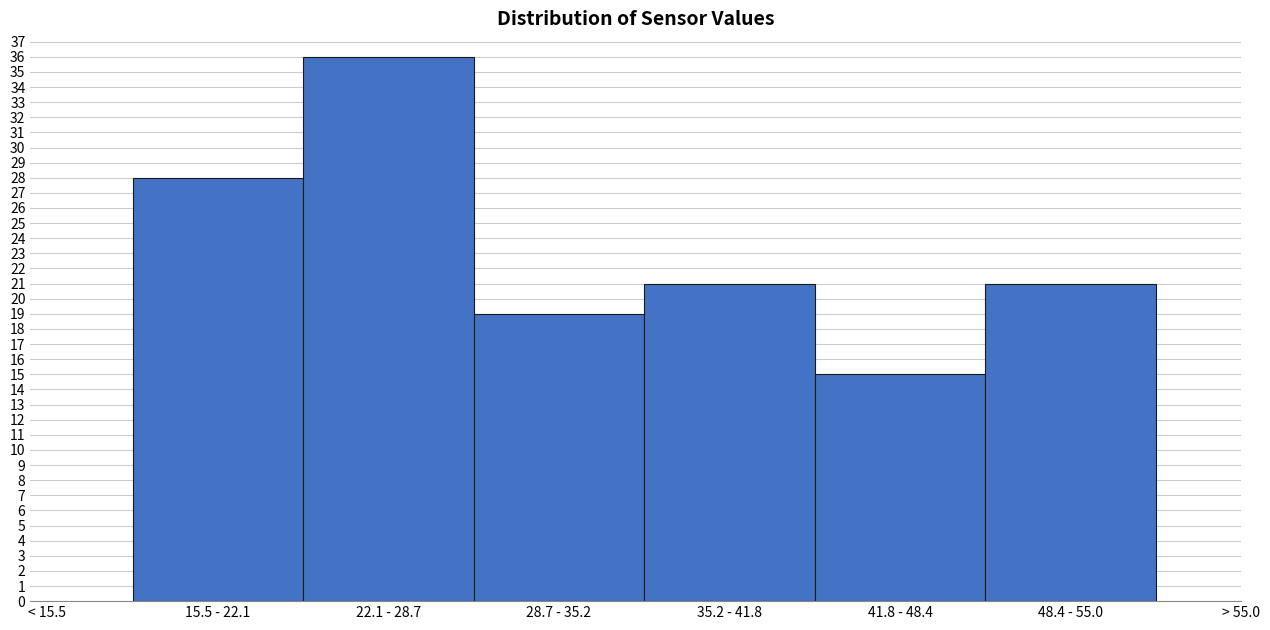

Reading right to left, transcribe all the data shown in this chart.

21	15	21	19	36	28